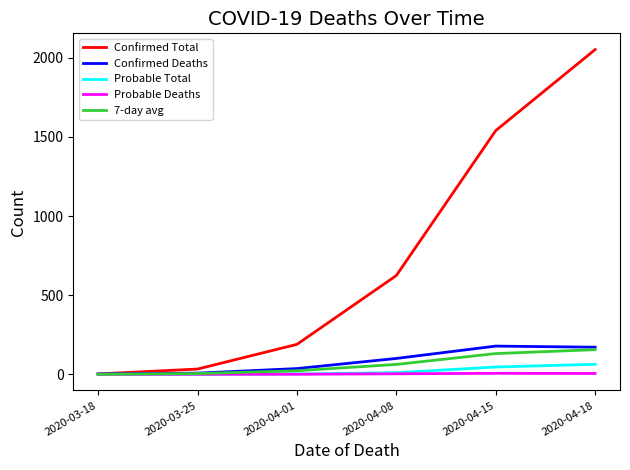

The value of 7-day avg at 2020-04-18 is 251.4. True or false?

False